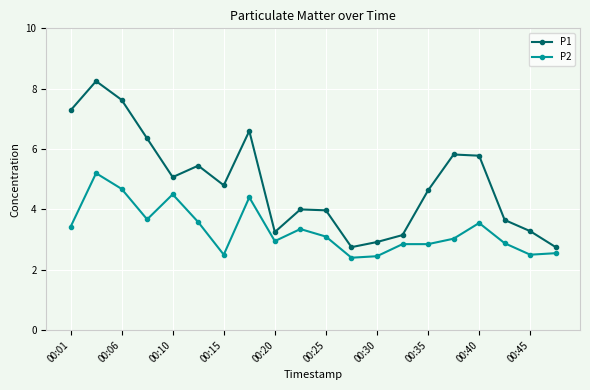

True or false: P1 and P2 cross at least once.

False